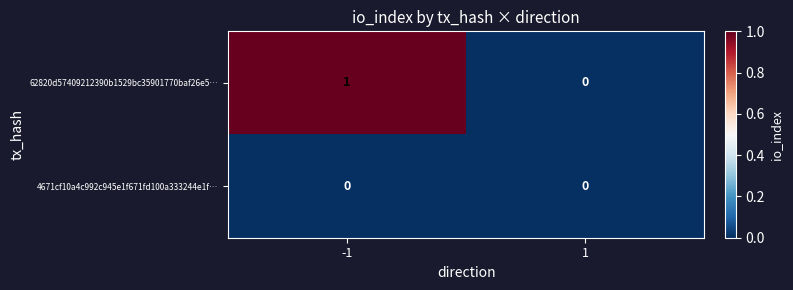

What is the greatest value displayed?

1